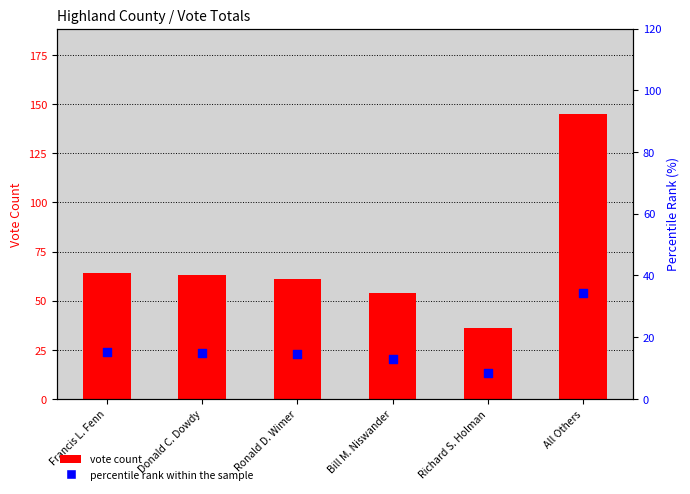

At which category is the sum across all series the highest?

All Others